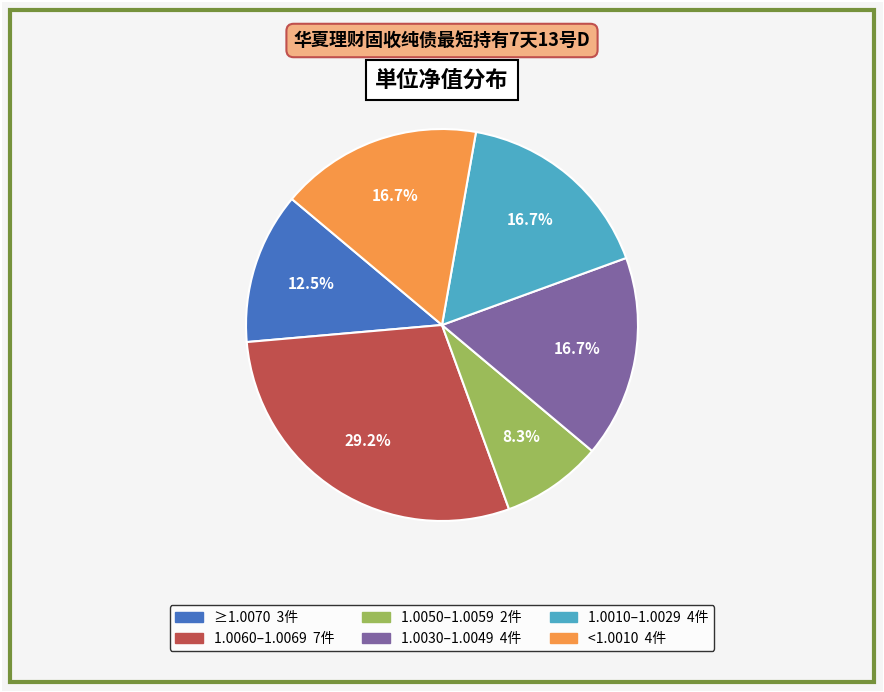

Is there any slice that represents more than half of the pie?

No